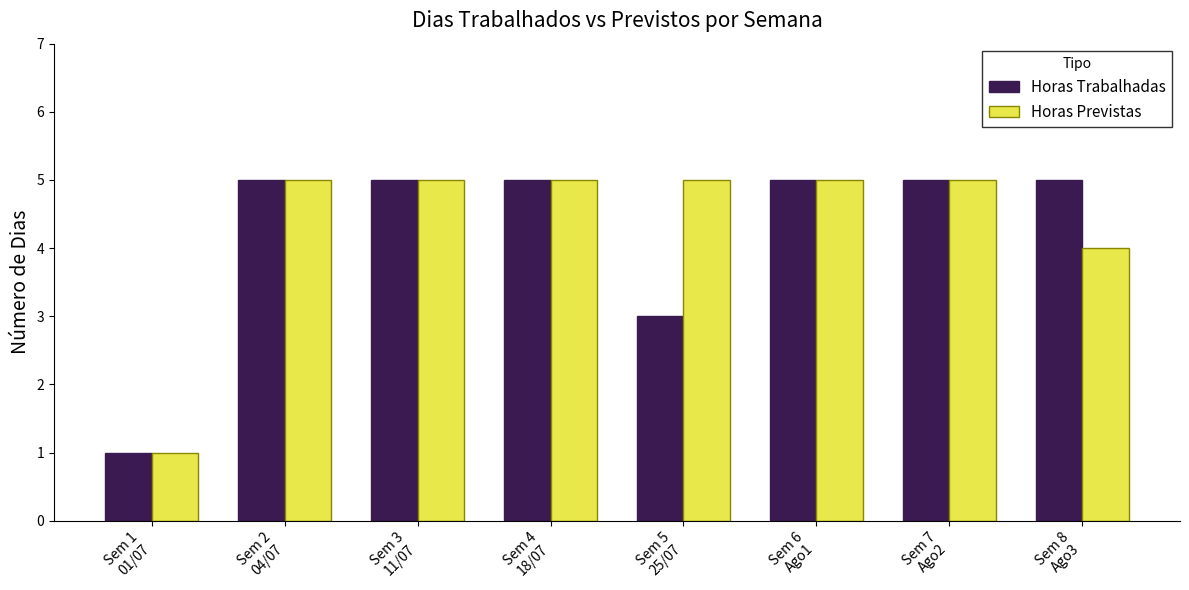

What is the value of the Horas Previstas bar at the 8th from the left?

4